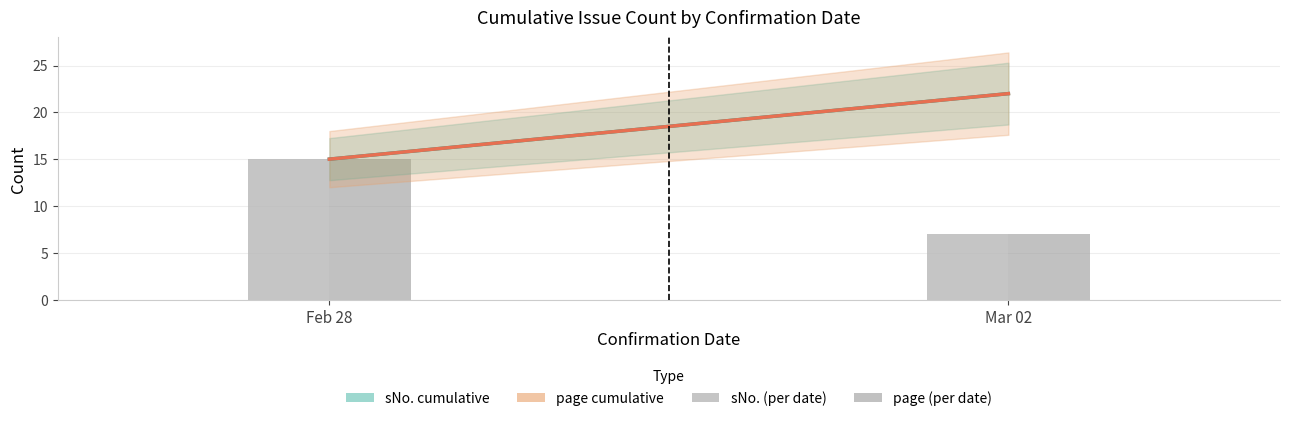

Count the number of data series in this chart.

2